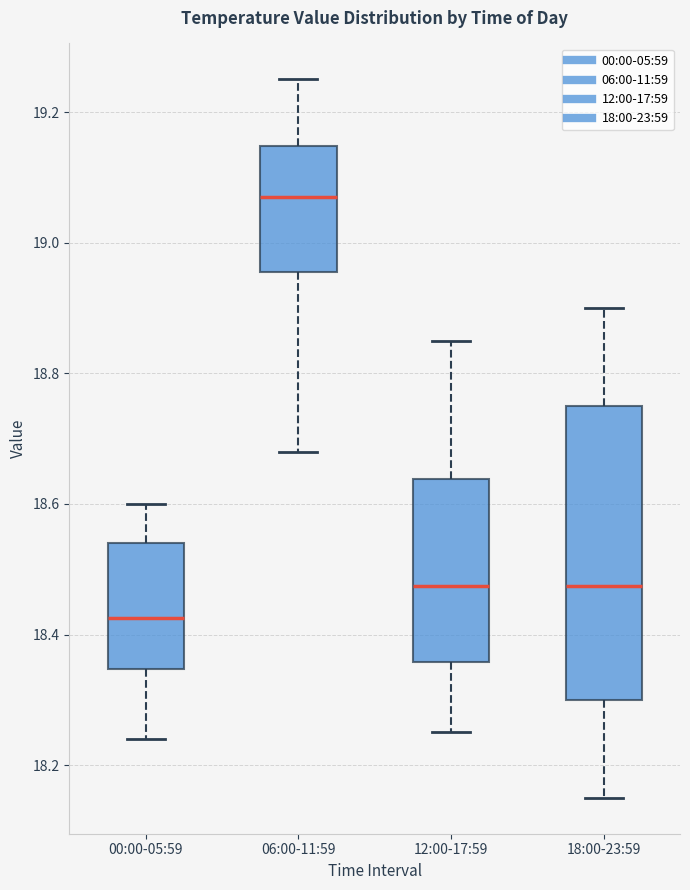

Which box has the lowest median line?

00:00-05:59